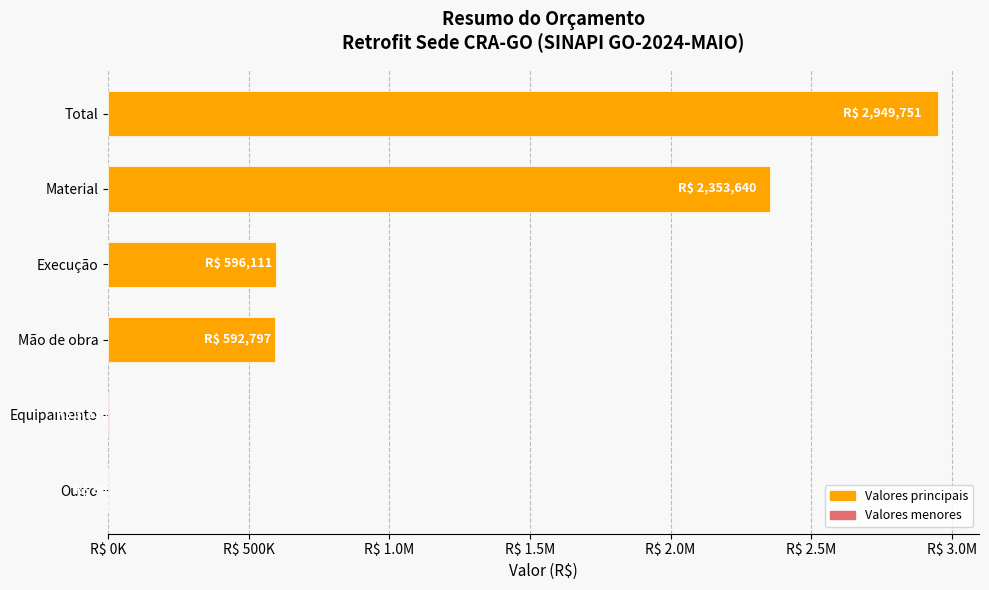

Are the bars horizontal?

Yes